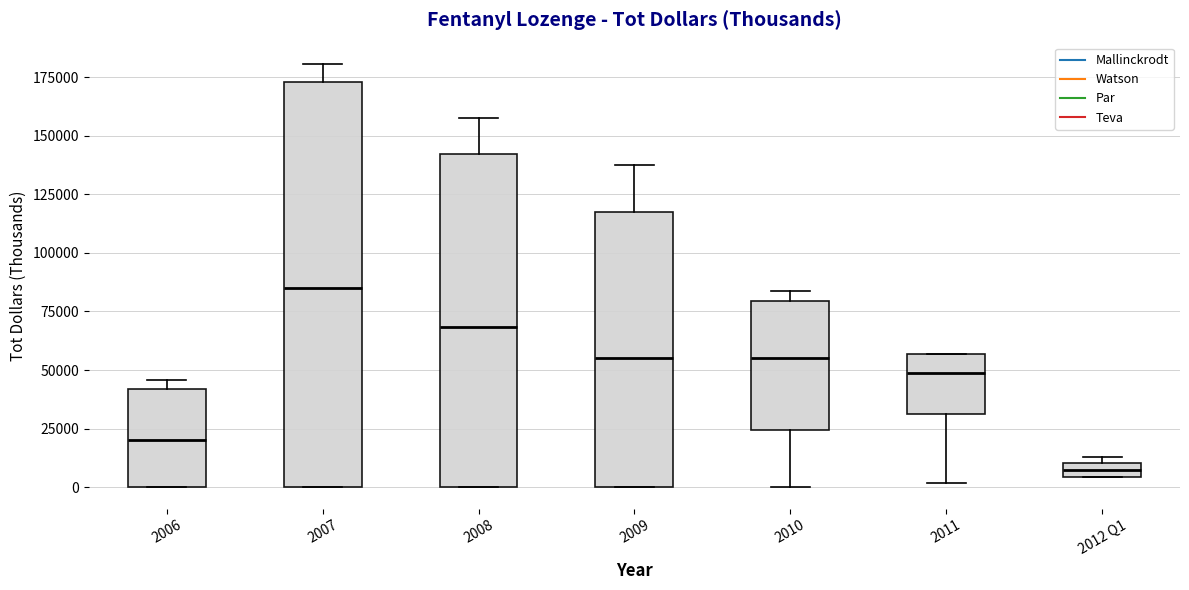

Where does the median line of the box for 2007 sit on the y-axis? The values are not printed on the chart, so give them approximately, as read against the axis.

85000